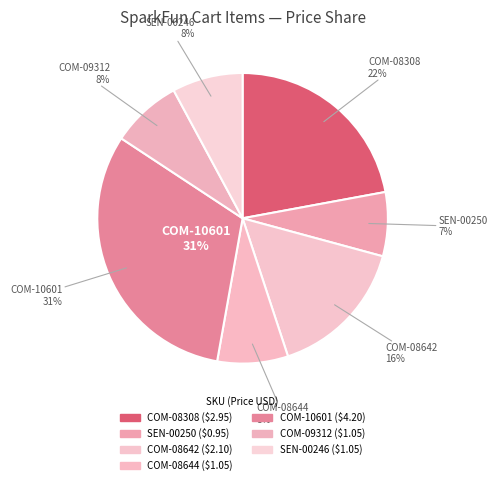

To the nearest percent, what percentage of the pie is COM-10601?

31%